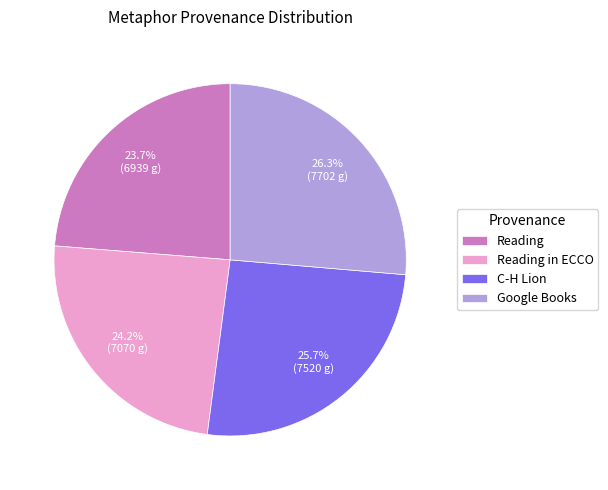

To the nearest percent, what is the average slice percentage?

25%